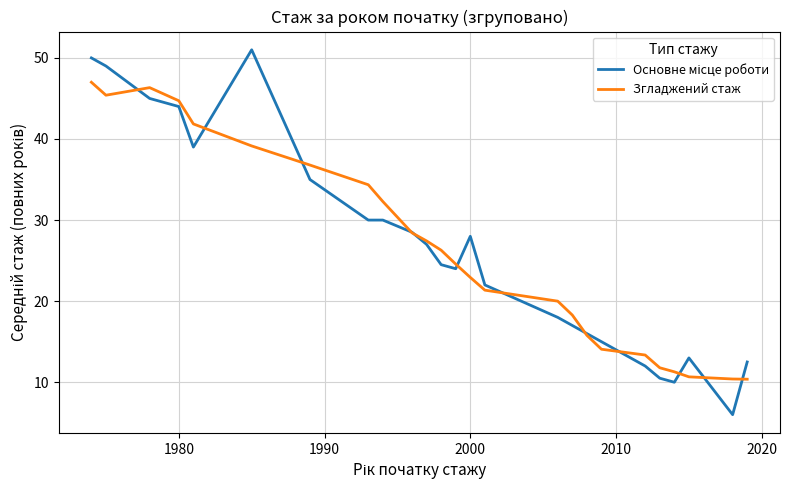

What is the smallest value displayed?

6.0